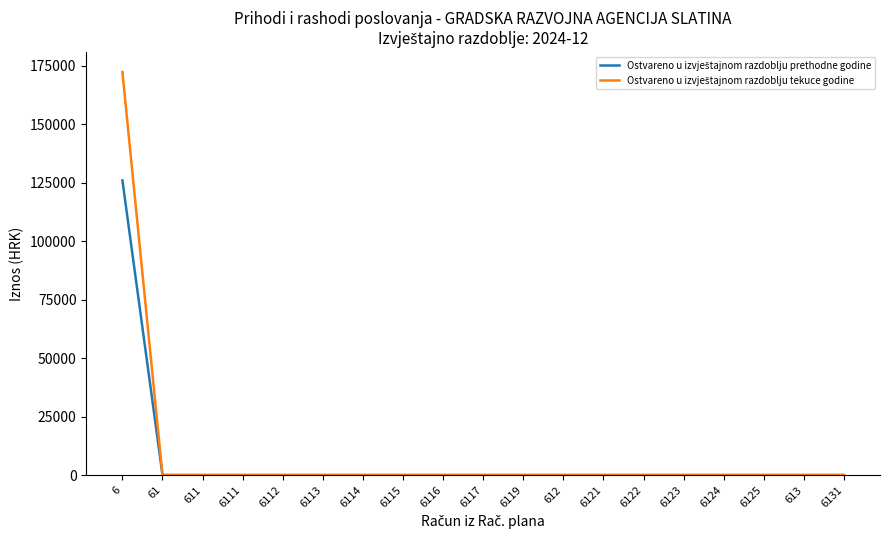

At which category is the sum across all series the highest?

6